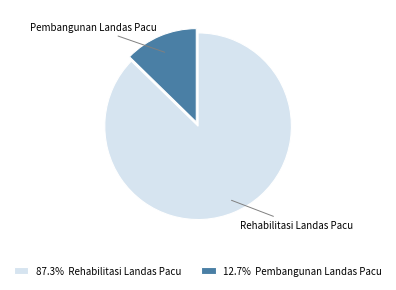

What is the ratio of the value at 87.3% Rehabilitasi Landas Pacu to the value at 12.7% Pembangunan Landas Pacu?

6.9